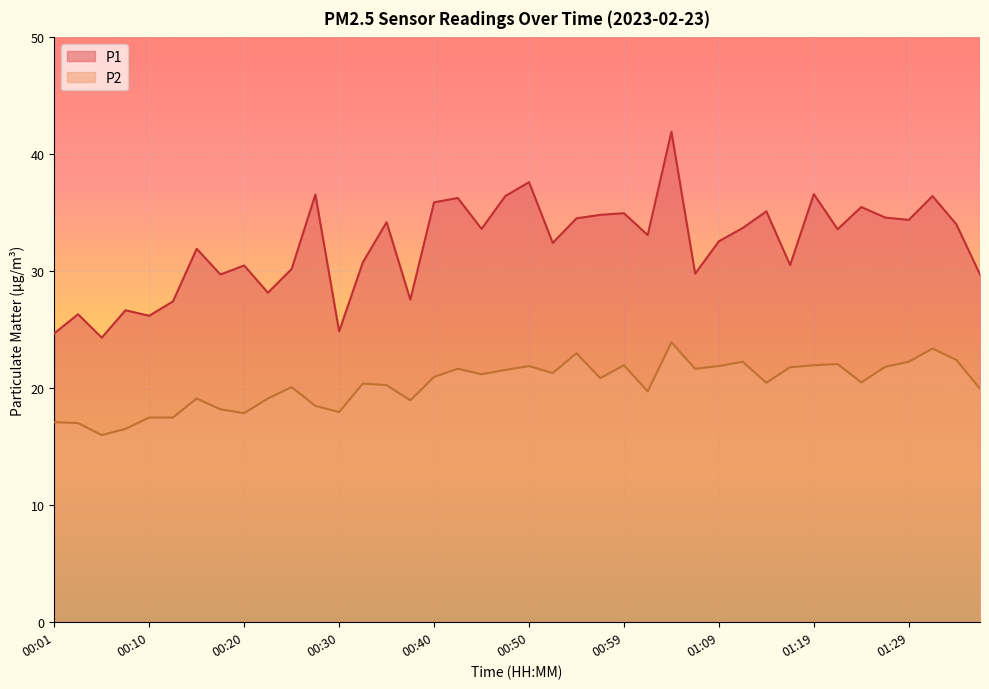

Where does the P2 series first go above 20?

00:25